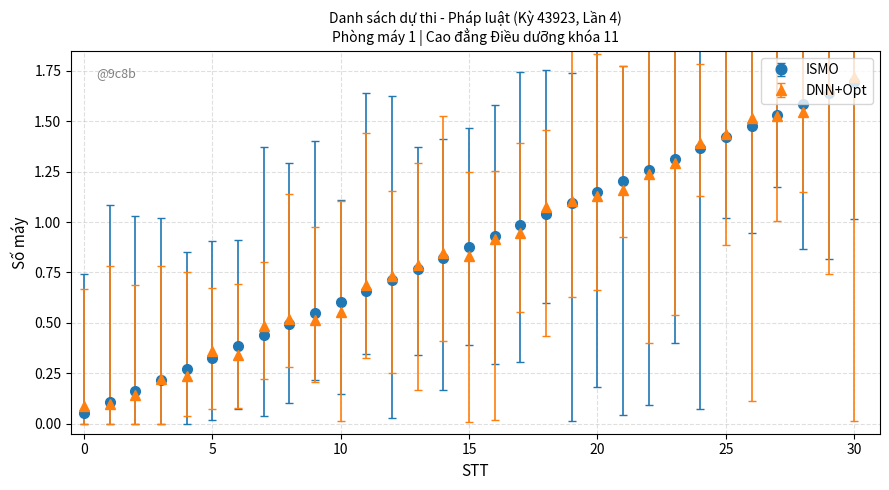

At how many categories does at least one series exceed 0?

31